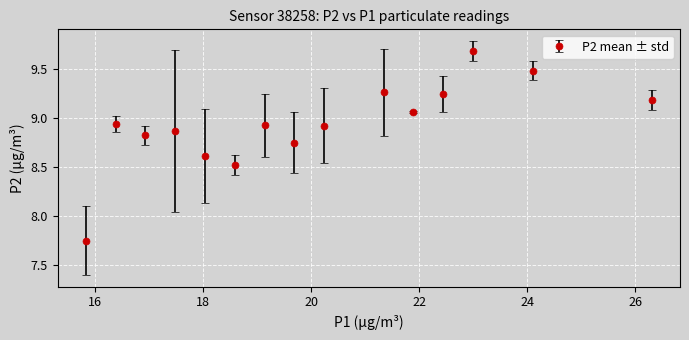

What is the value of the 14th point from the left?

9.5